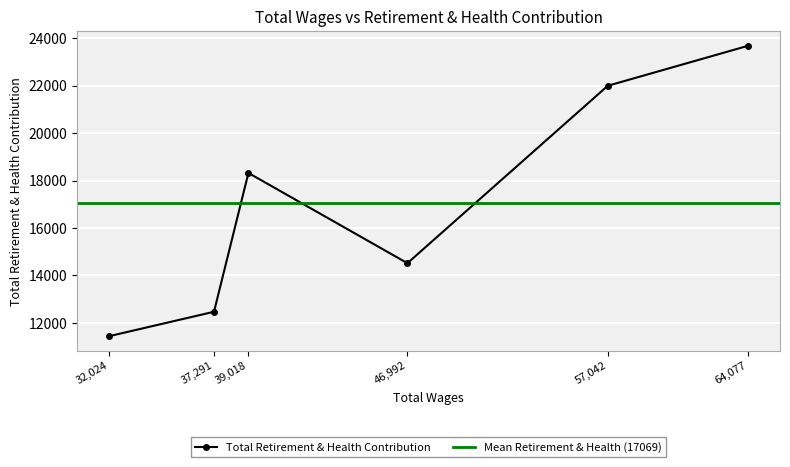

Where is the data nearest to the value 17558?

39018.0